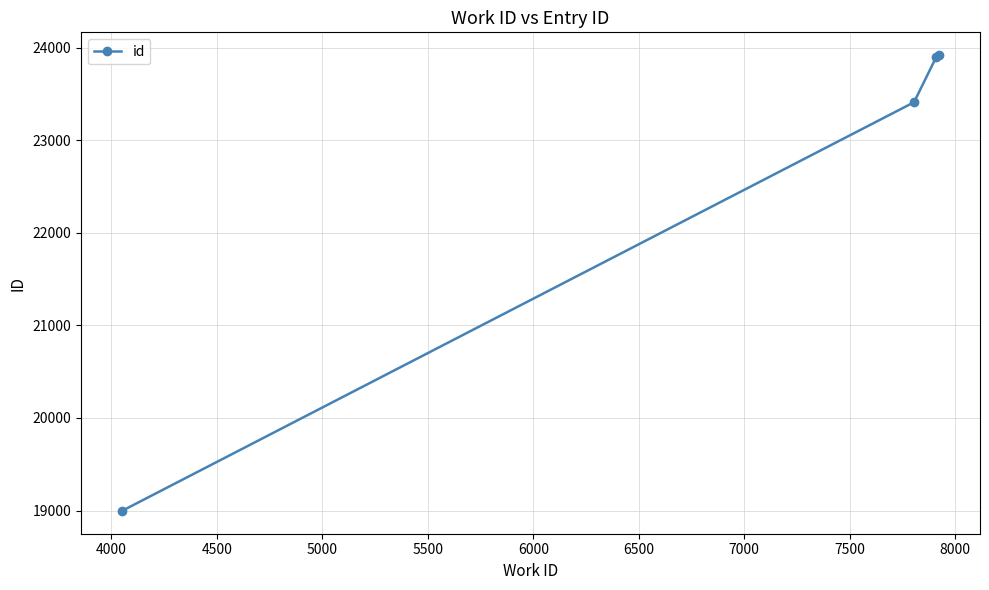

True or false: the data has more than 2 interior local peaks.

False